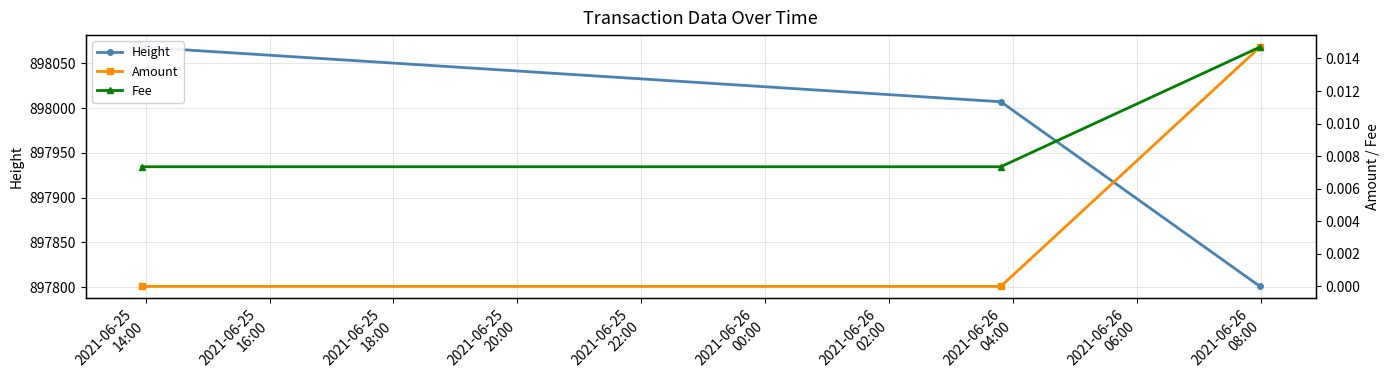

What is the value of the Height point at the 3rd from the left?

897801.0